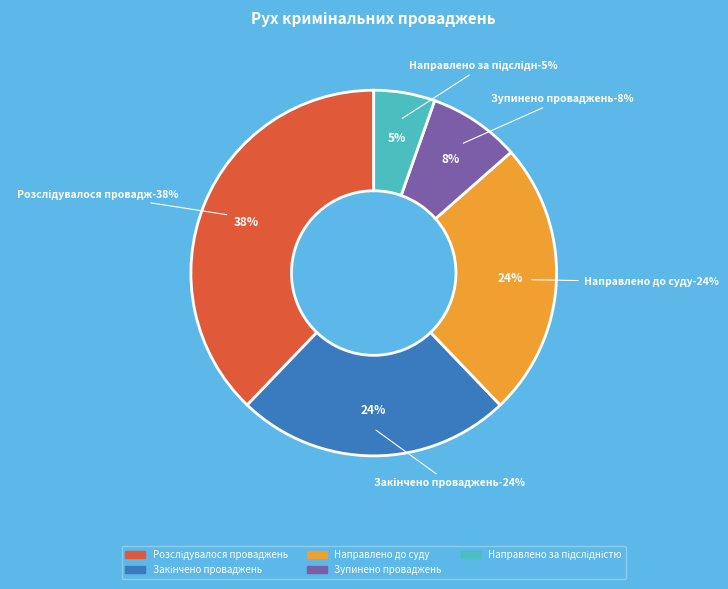

What portion of the pie excludes Закінчено проваджень?

75.7%